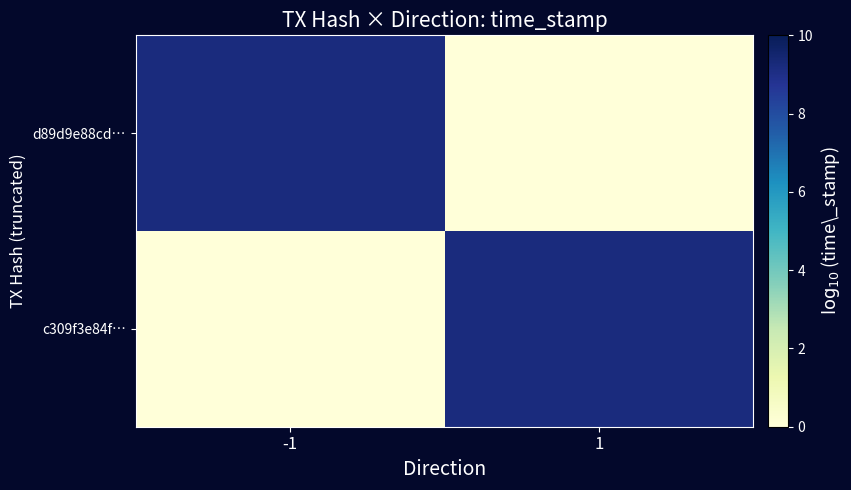

Which series has the largest total across all categories?

d89d9e88cd…